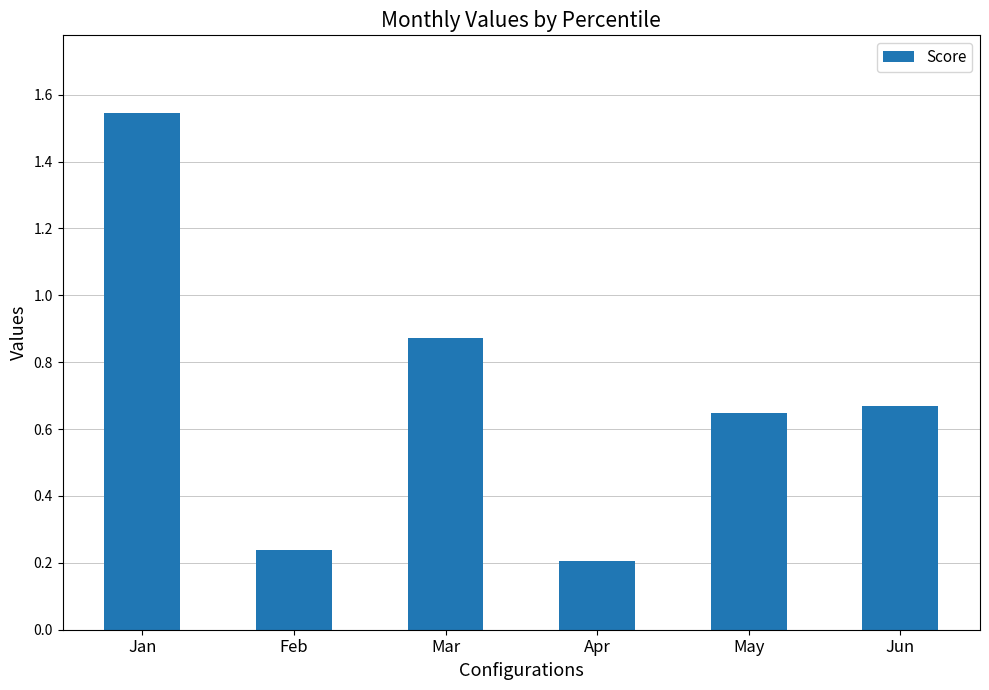

Are the bars grouped side by side (vs. stacked)?

No